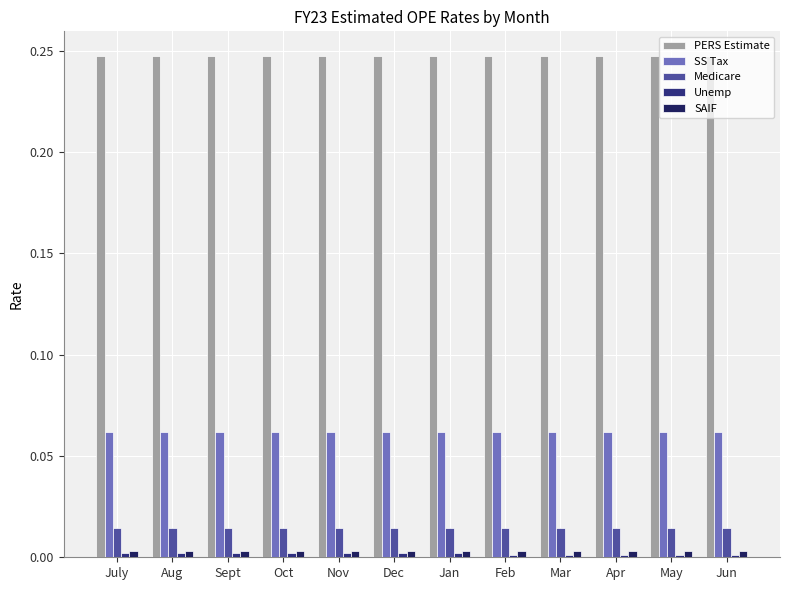

At Aug, list the series in order from largest to smallest.

PERS Estimate, SS Tax, Medicare, SAIF, Unemp